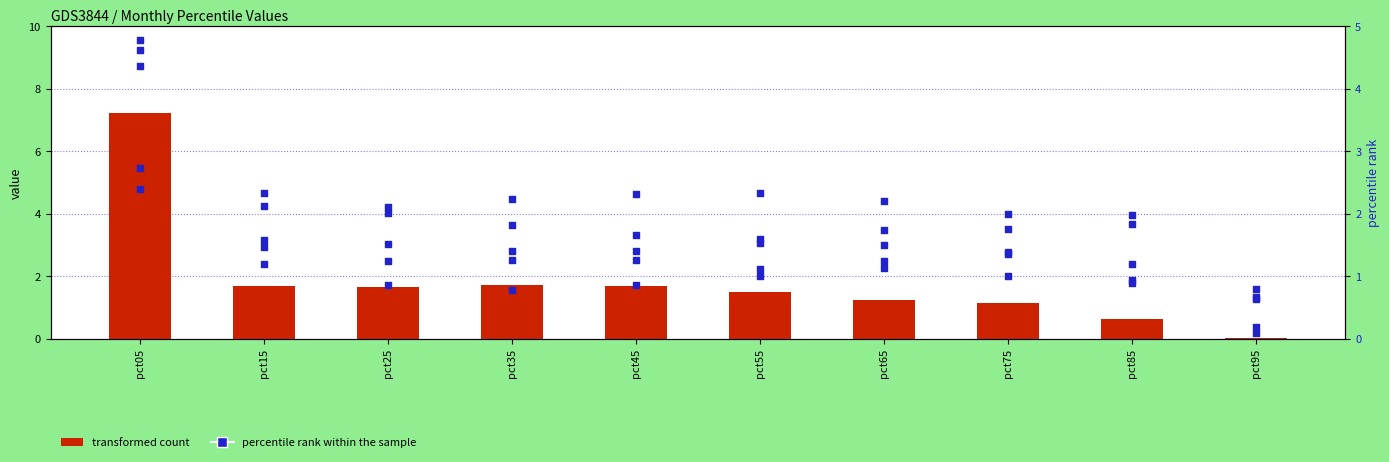

What is the total value across all series at pct05?

26.1